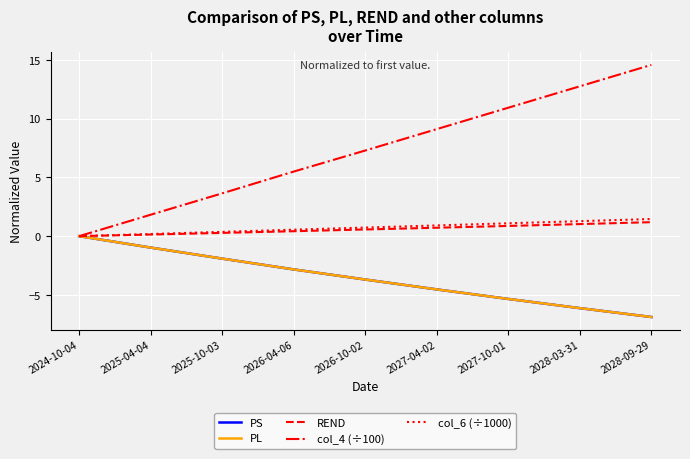

What position from the left is 2028-03-31?

8